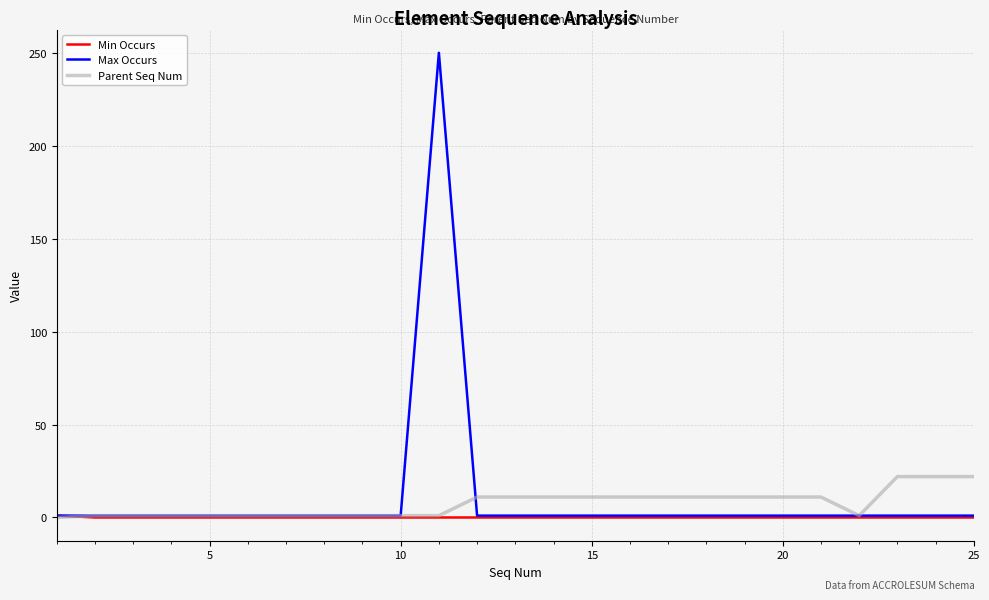

What is the maximum value shown in the chart?

250